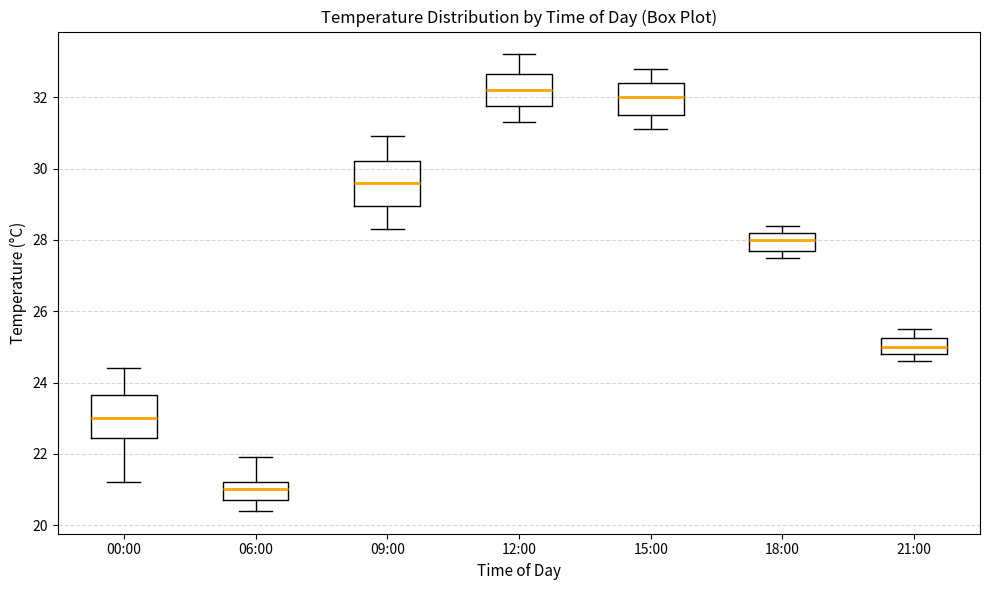

Reading left to right, transcribe this box plot: for each box, give where its median line is, the range the box spans, and where its two whiskers end, as read against the y-axis. The values are not printed on the chart, so give them approximately, as read against the axis.

00:00: median 23.0, box 22.4 to 23.6, whiskers 21.2 to 24.4
06:00: median 21.0, box 20.8 to 21.2, whiskers 20.4 to 22.0
09:00: median 29.6, box 29.0 to 30.2, whiskers 28.4 to 31.0
12:00: median 32.2, box 31.8 to 32.6, whiskers 31.4 to 33.2
15:00: median 32.0, box 31.6 to 32.4, whiskers 31.2 to 32.8
18:00: median 28.0, box 27.8 to 28.2, whiskers 27.6 to 28.4
21:00: median 25.0, box 24.8 to 25.2, whiskers 24.6 to 25.6